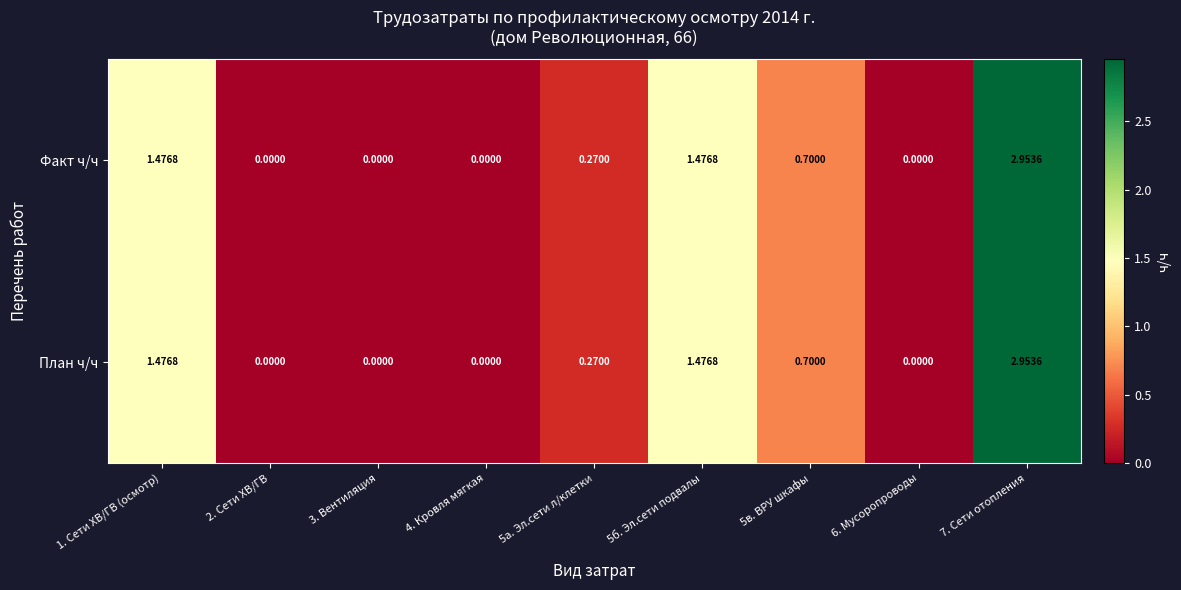

How many values in the План ч/ч series exceed 0?

5